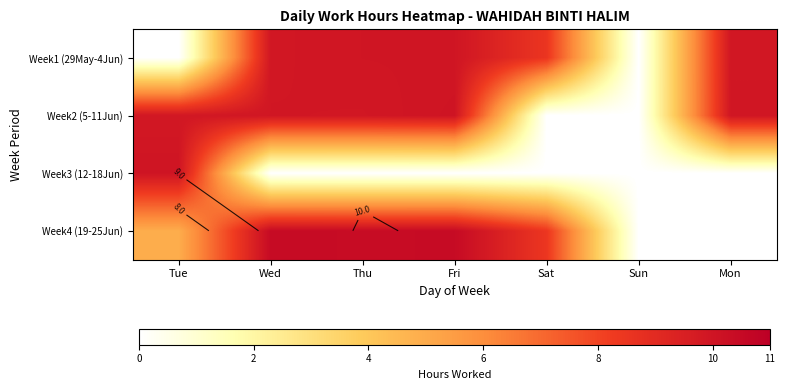

Which has a higher value, Sun or Mon?

Mon